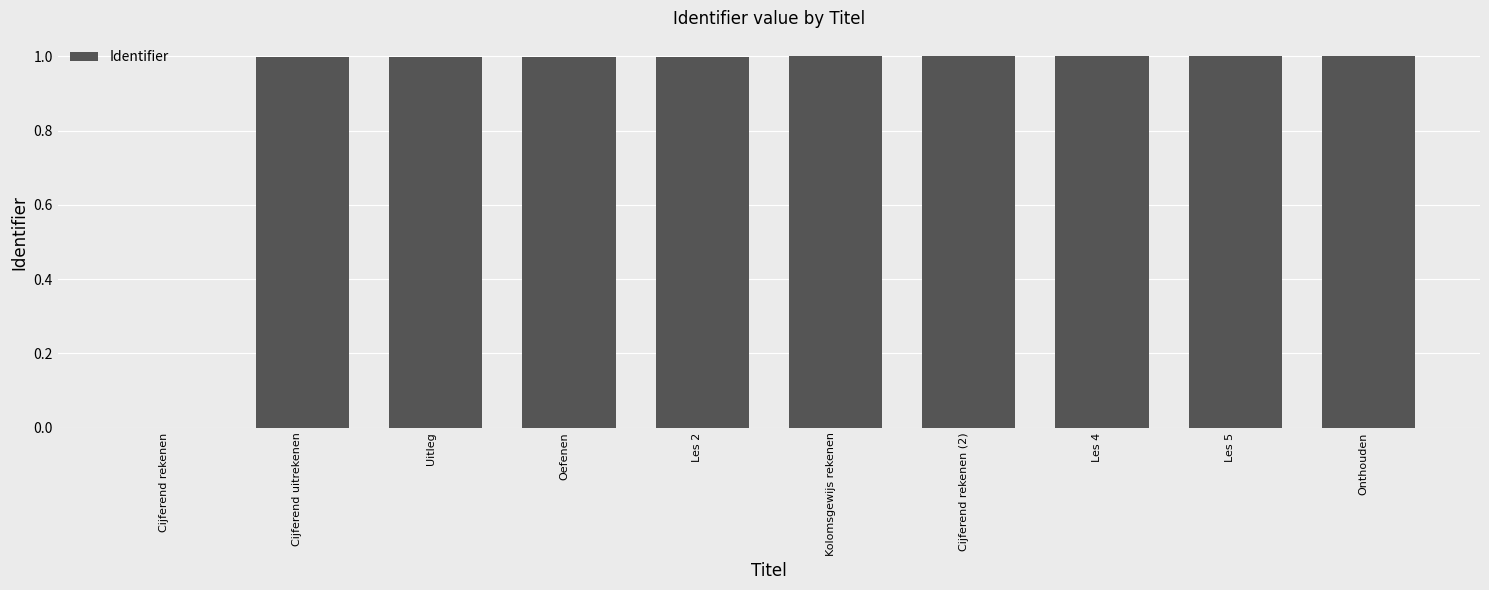

What is the sum of the values at Uitleg and Les 4?

2.0